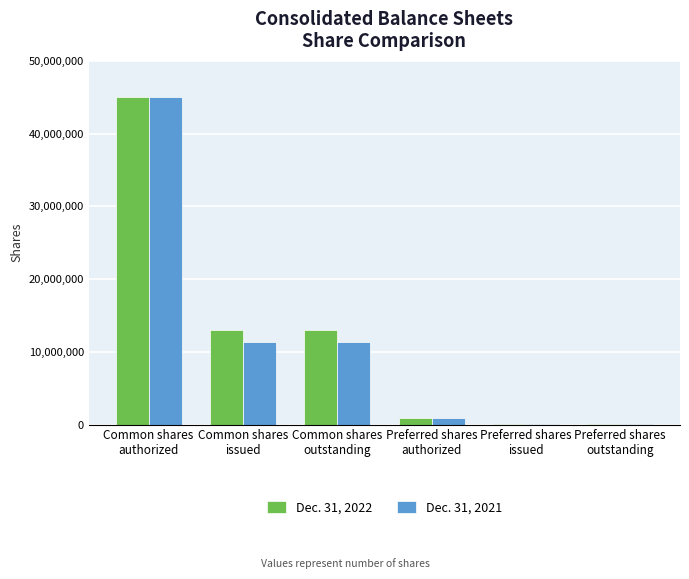

Is the value of Dec. 31, 2021 at Common shares
issued greater than the value of Dec. 31, 2022 at Common shares
outstanding?

No